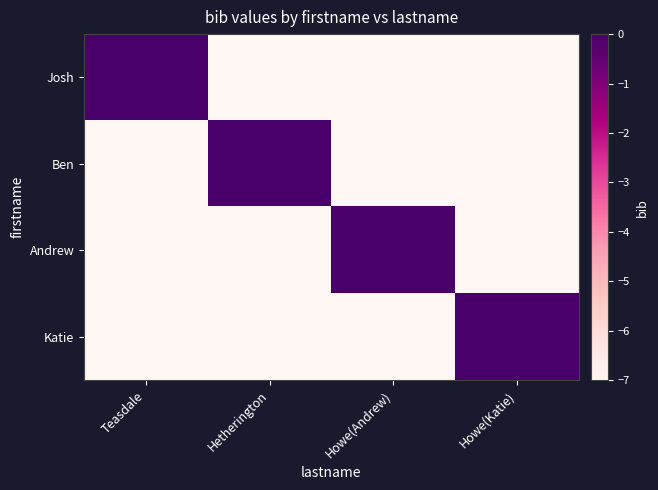

At which category does the chart reach its peak across all series?

Teasdale